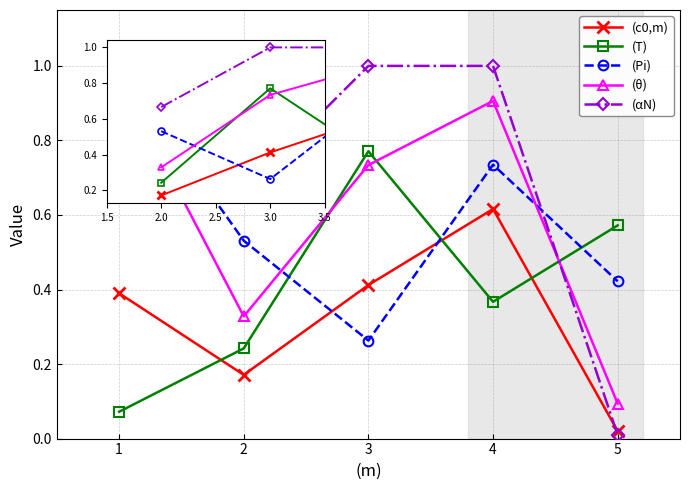

At which label does (θ) reach its minimum?

5